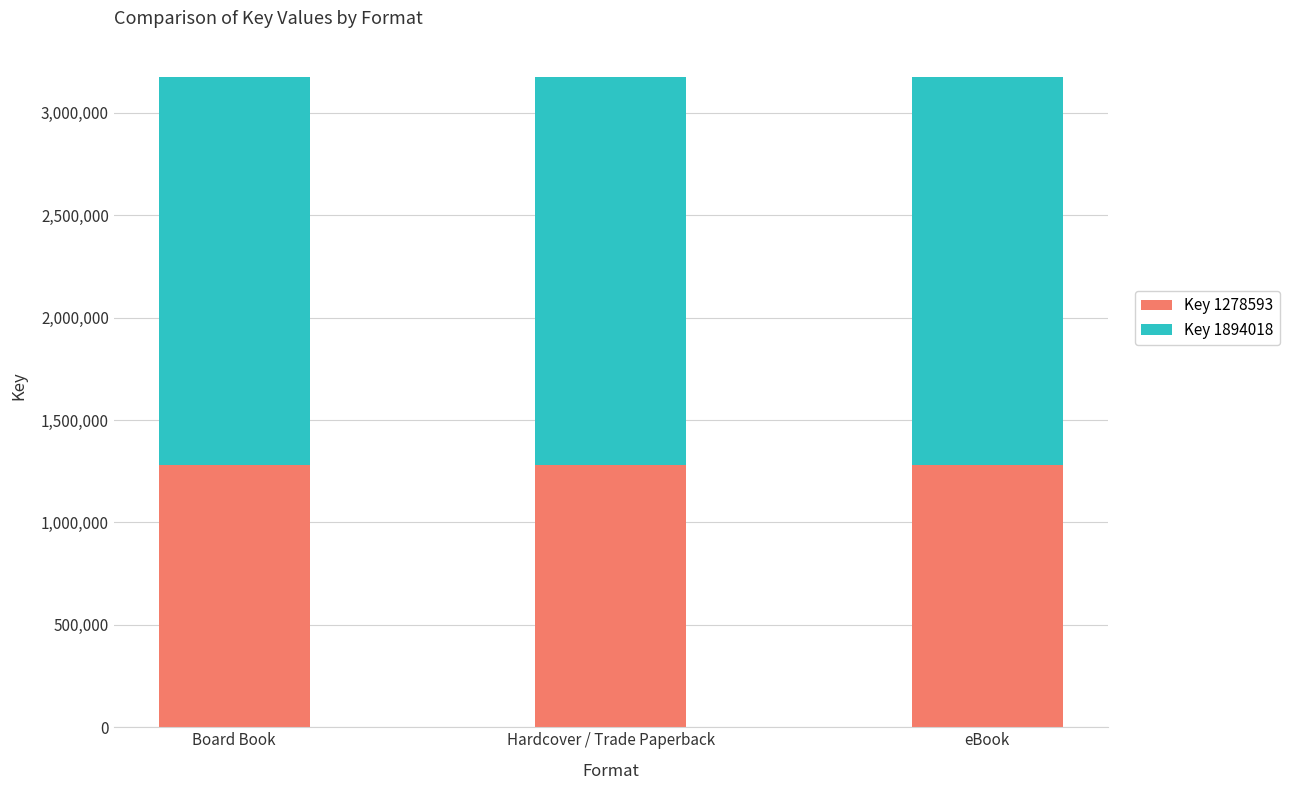

Is it true that Key 1278593 equals 1901050 at Hardcover / Trade Paperback?

False